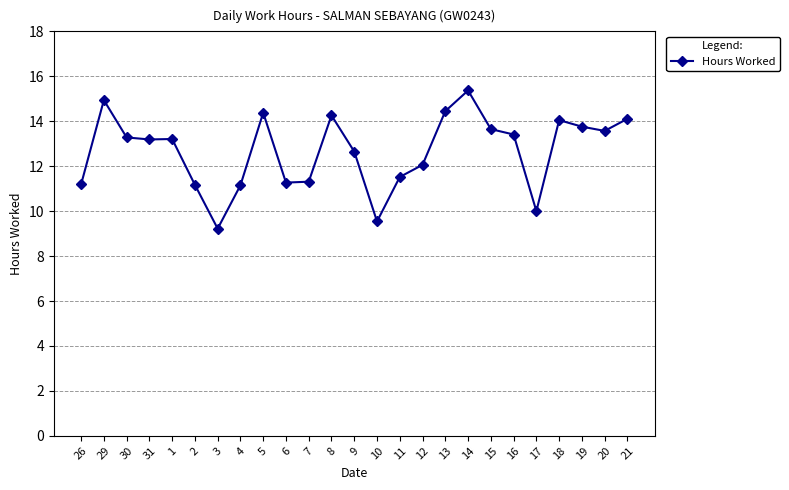

How many lines are shown in the chart?

1